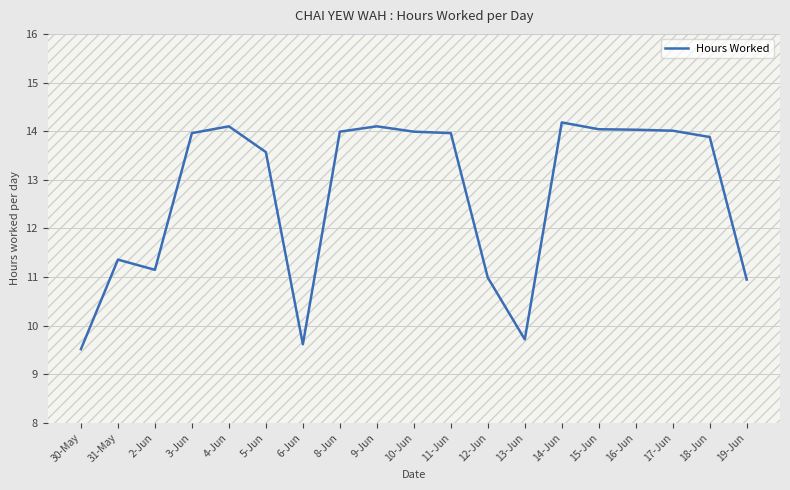

Which has a higher value, 10-Jun or 4-Jun?

4-Jun